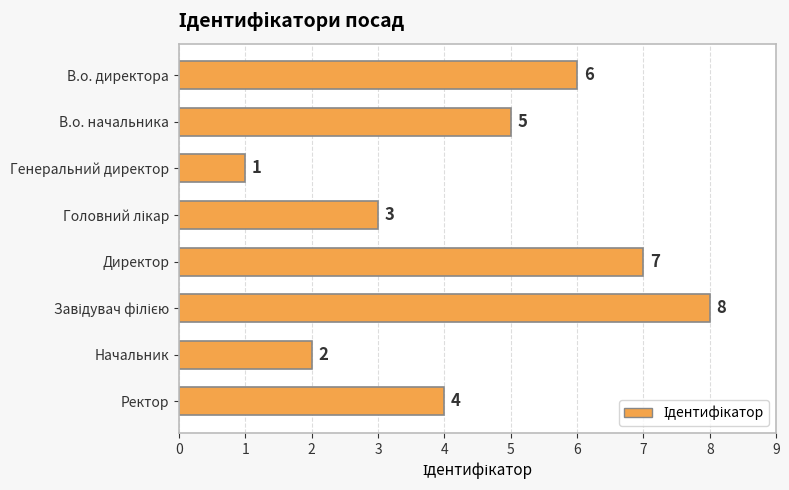

Reading bottom to top, what are all the values shown in this chart?

4	2	8	7	3	1	5	6